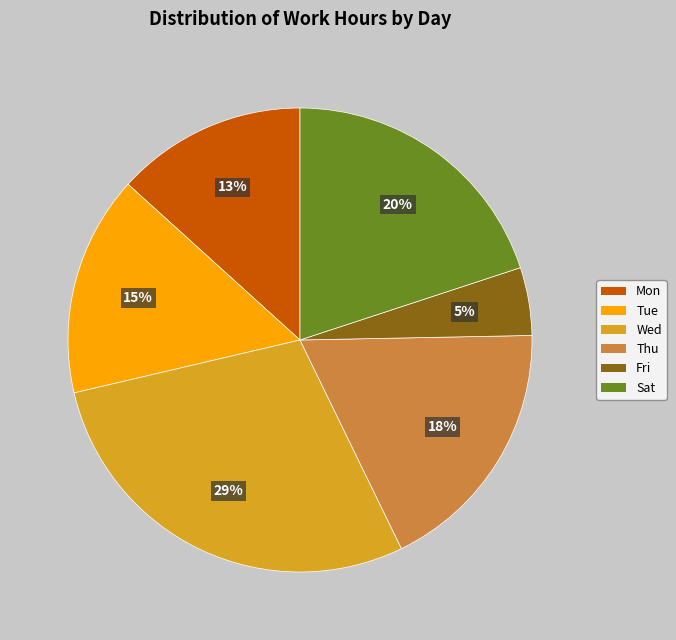

Does any single category account for the majority?

No